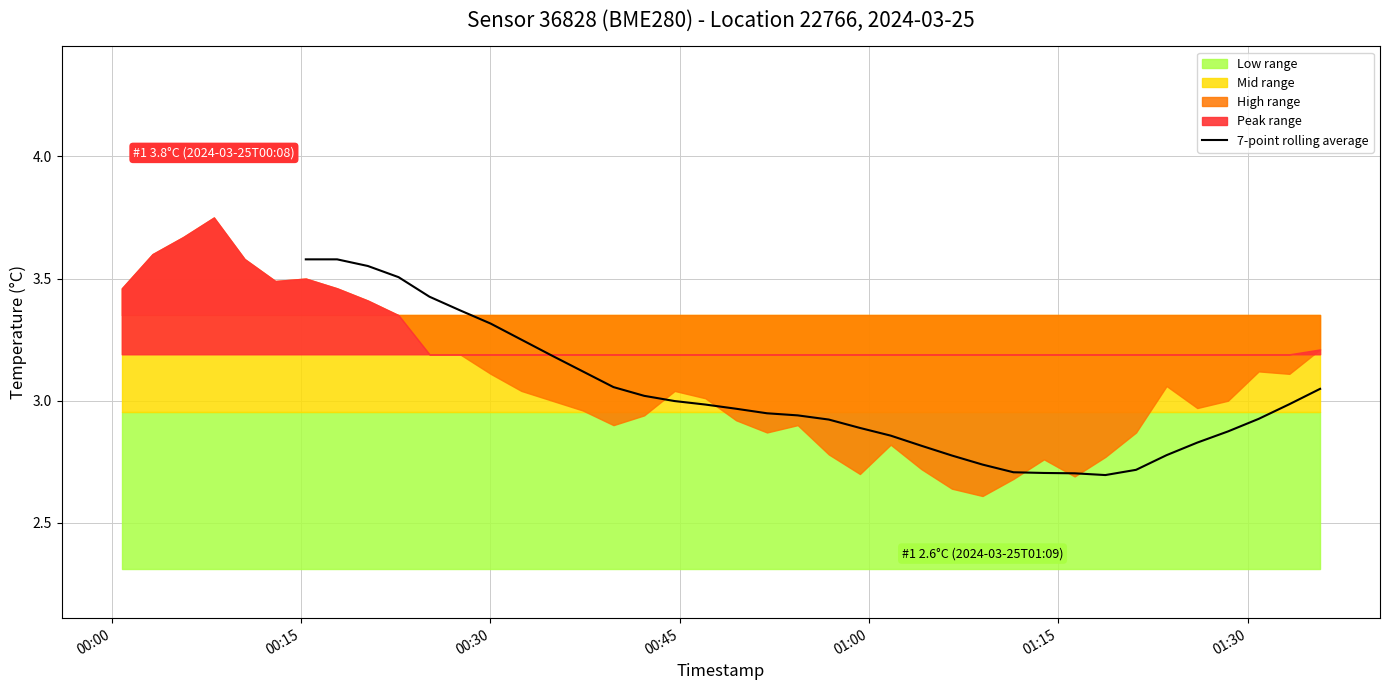

Reading left to right, extract all data points from this chart.

3.6	3.6	3.6	3.5	3.4	3.4	3.3	3.2	3.2	3.1	3.1	3.0	3.0	3.0	3.0	2.9	2.9	2.9	2.9	2.9	2.8	2.8	2.7	2.7	2.7	2.7	2.7	2.7	2.8	2.8	2.9	2.9	3.0	3.0